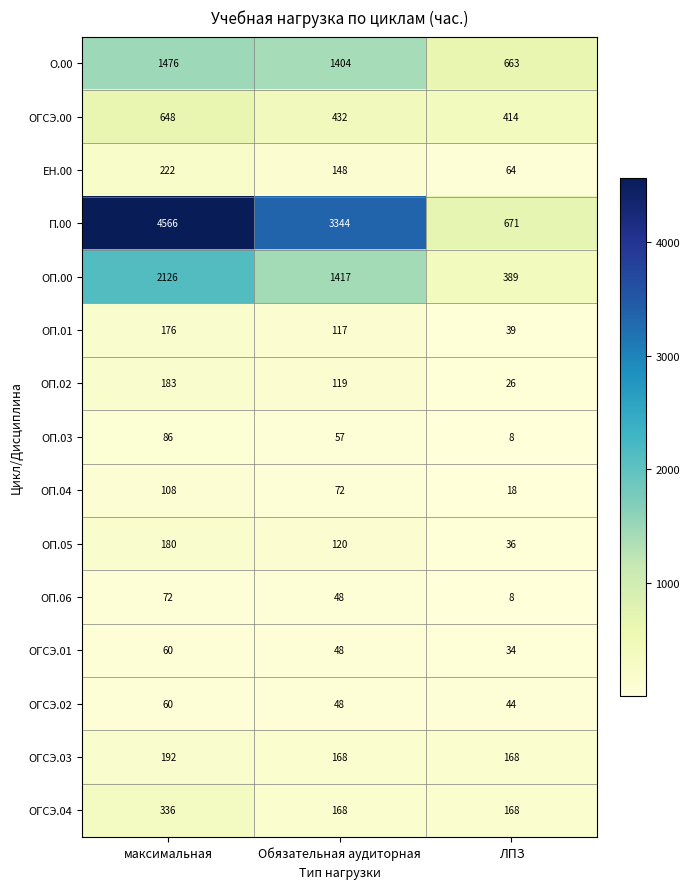

What is the sum of all ОГСЭ.04 values?

672